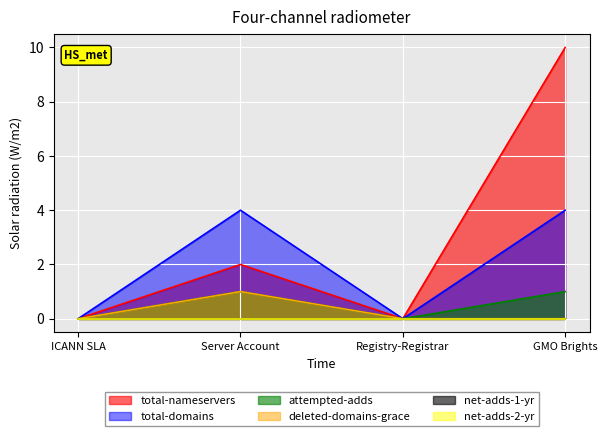

Does the chart display data point markers on the line(s)?

No